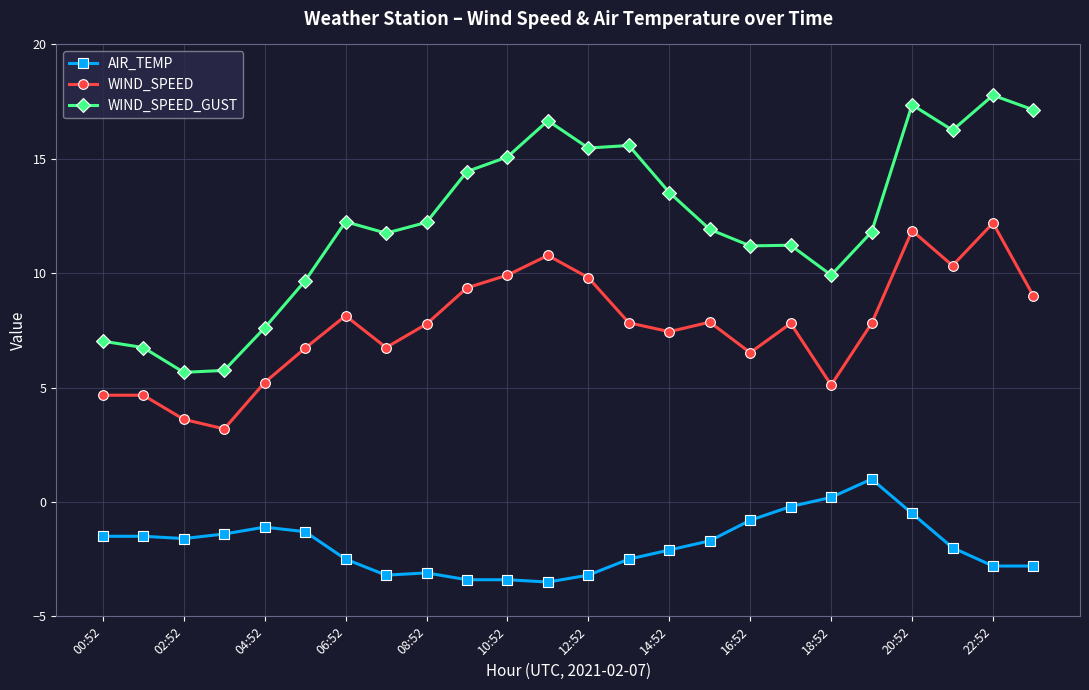

Which series has the largest total across all categories?

WIND_SPEED_GUST